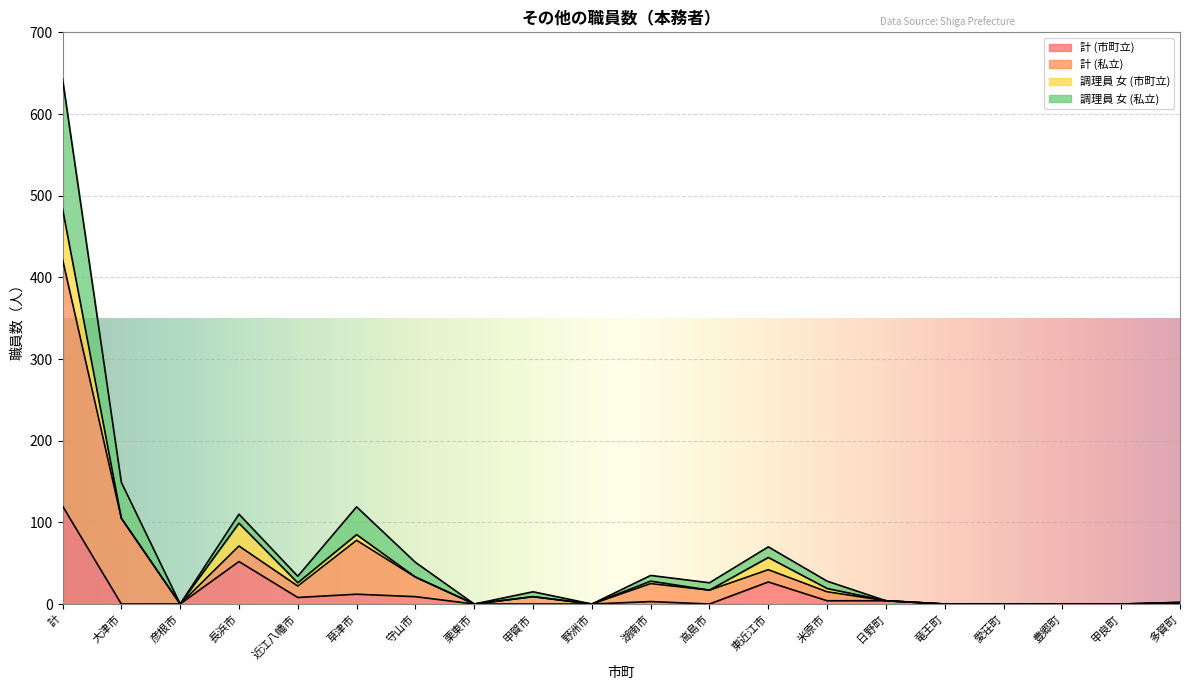

At which category is the sum across all series the highest?

計